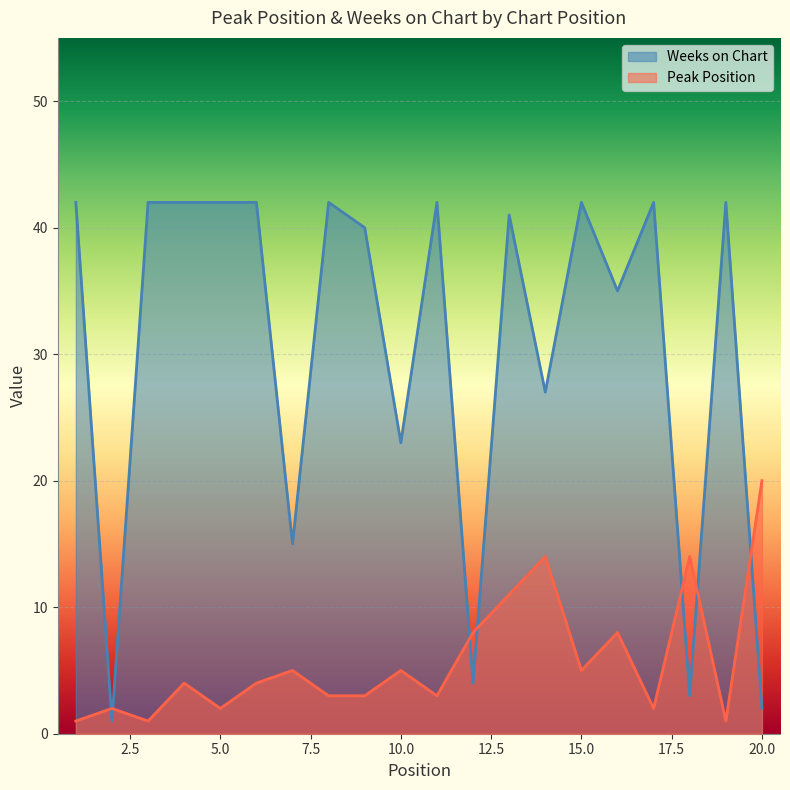

How many distinct data groups are displayed?

2